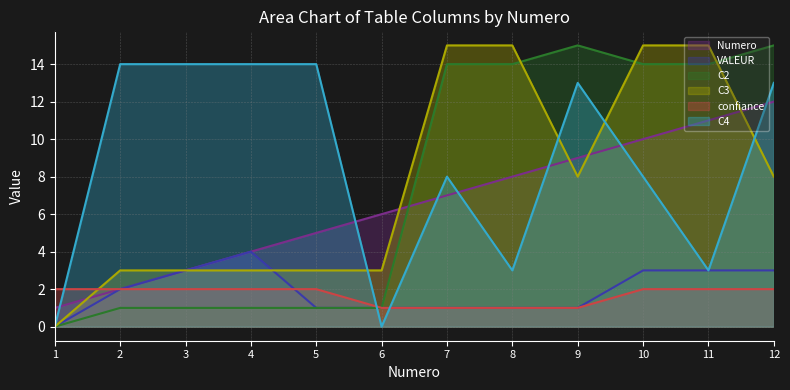

What is the value of the confiance point at the 3rd from the left?

2